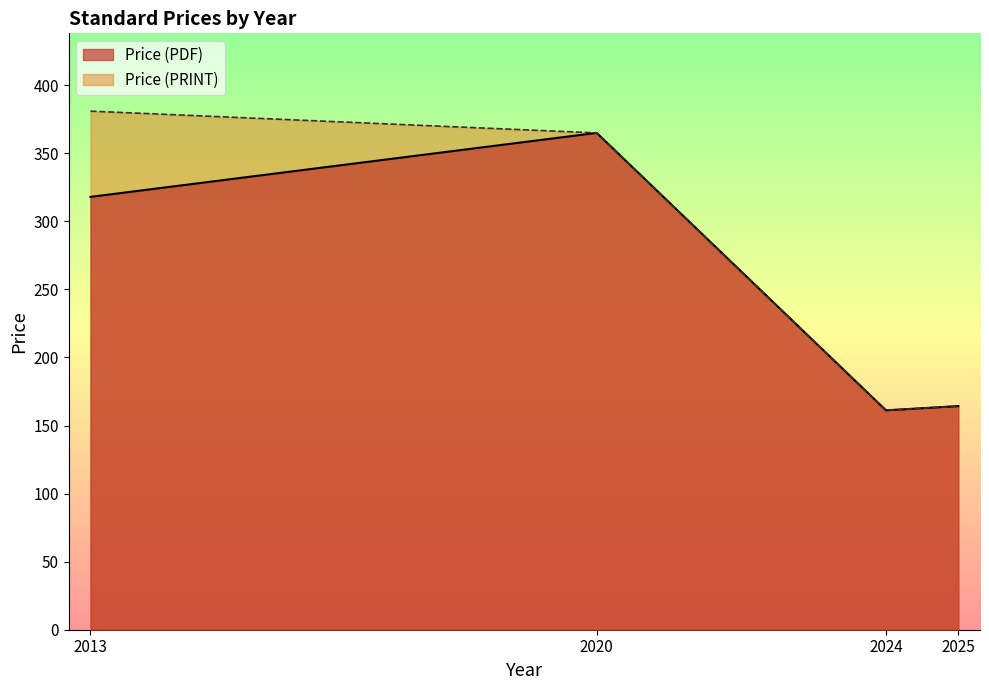

Rank the series by their maximum value, from lowest to highest.

Price (PDF), Price (PRINT)